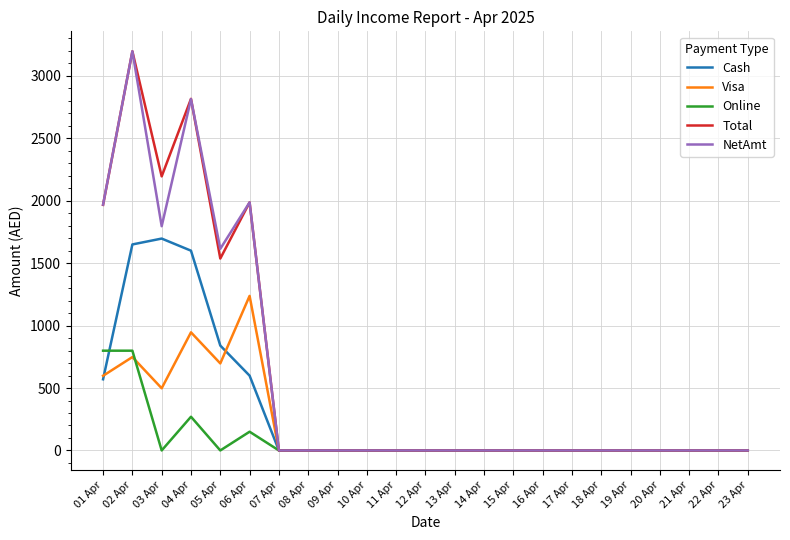

Does the chart display data point markers on the line(s)?

No